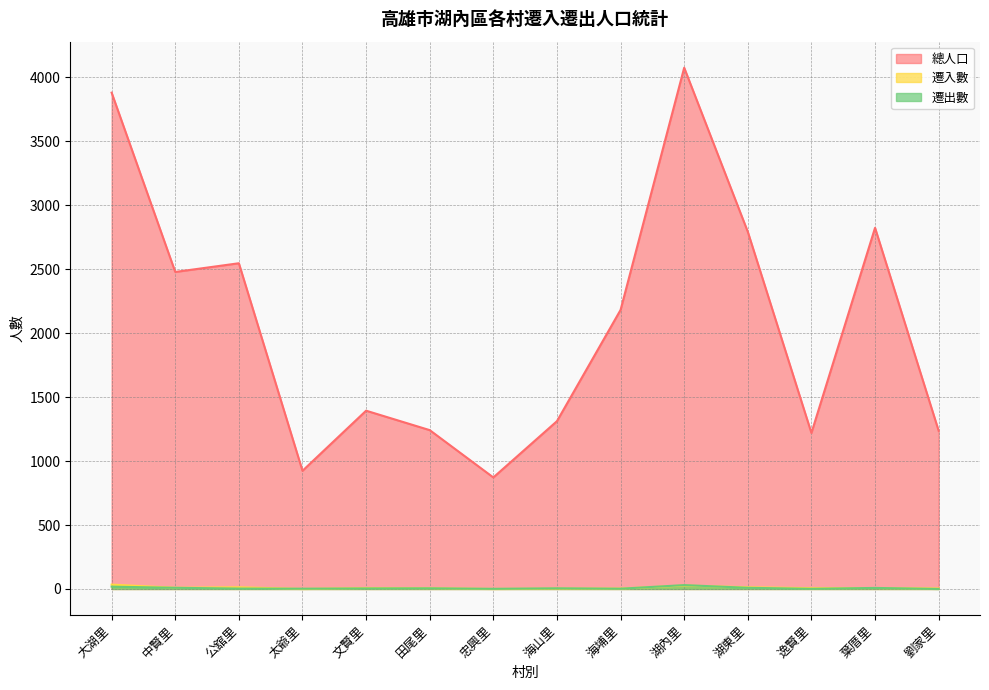

How many lines are shown in the chart?

3